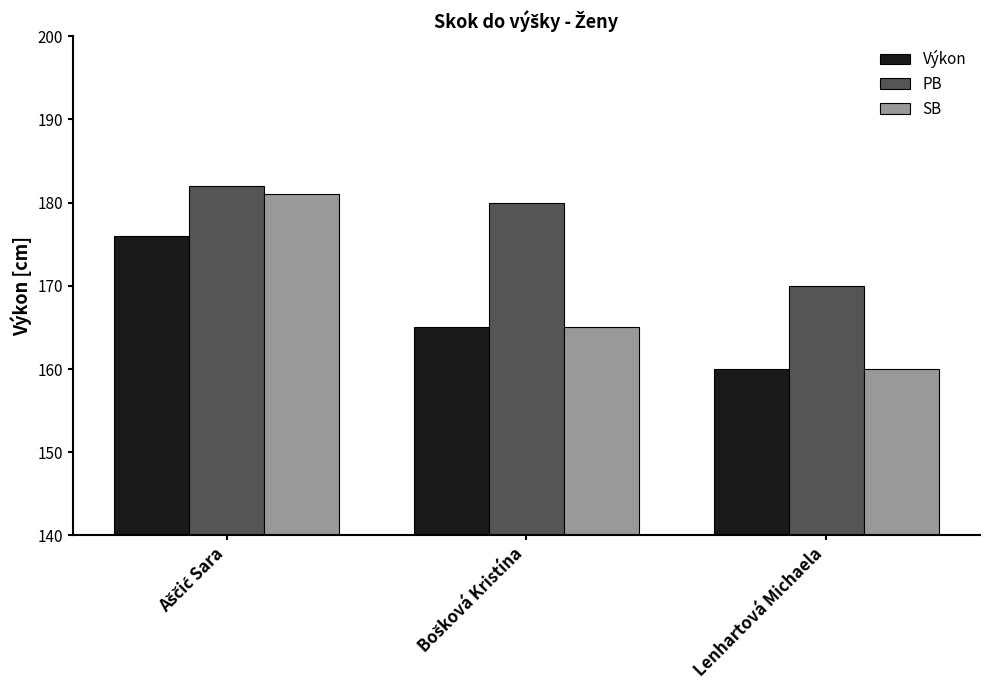

Which series has the largest total across all categories?

PB